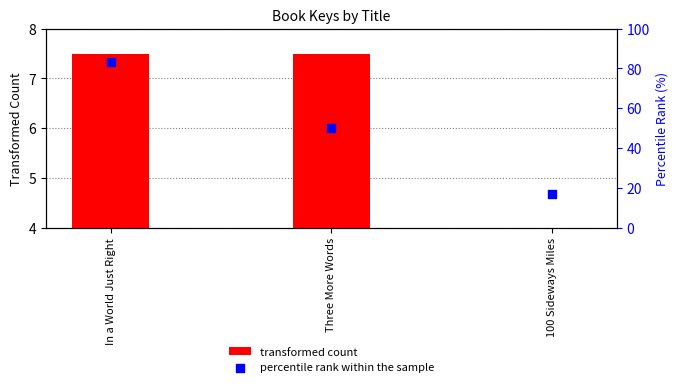

What is the total value across all series at 100 Sideways Miles?

16.7